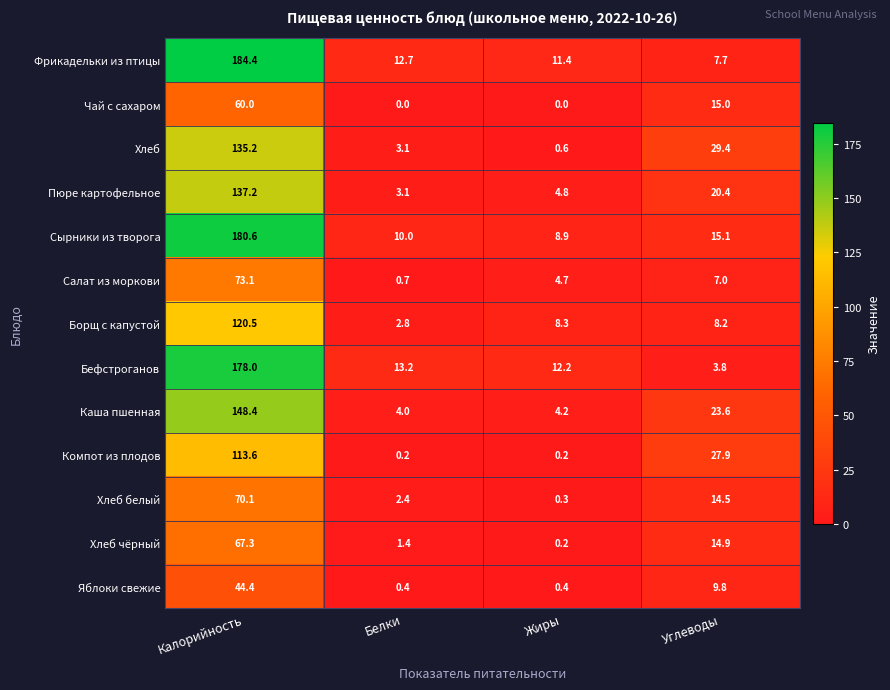

What is the average value of the Пюре картофельное series?

41.4